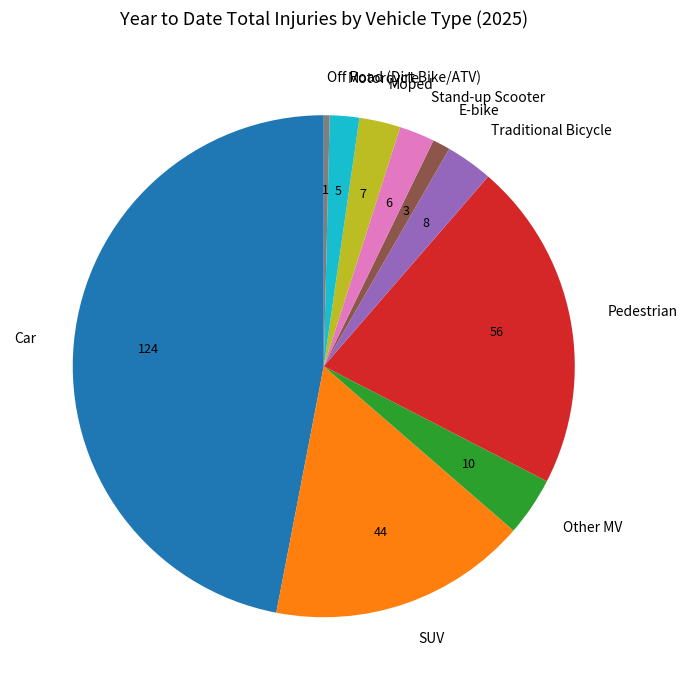

Which category has the smallest portion of the pie?

Off Road (Dirt Bike/ATV)